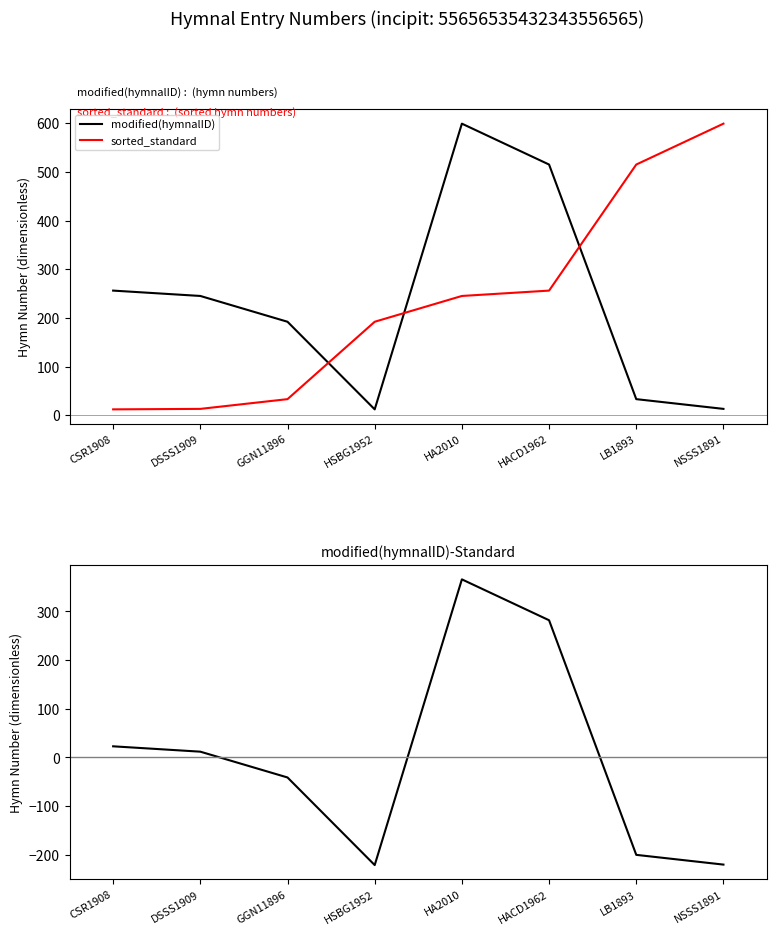

Reading left to right, list all the values displayed in this chart.

modified(hymnalID): CSR1908=256.0	DSSS1909=245.0	GGN11896=192.0	HSBG1952=12.0	HA2010=599.0	HACD1962=515.0	LB1893=33.0	NSSS1891=13.0
sorted_standard: CSR1908=12.0	DSSS1909=13.0	GGN11896=33.0	HSBG1952=192.0	HA2010=245.0	HACD1962=256.0	LB1893=515.0	NSSS1891=599.0
modified(hymnalID)-Standard: CSR1908=22.9	DSSS1909=11.9	GGN11896=-41.1	HSBG1952=-221.1	HA2010=365.9	HACD1962=281.9	LB1893=-200.1	NSSS1891=-220.1